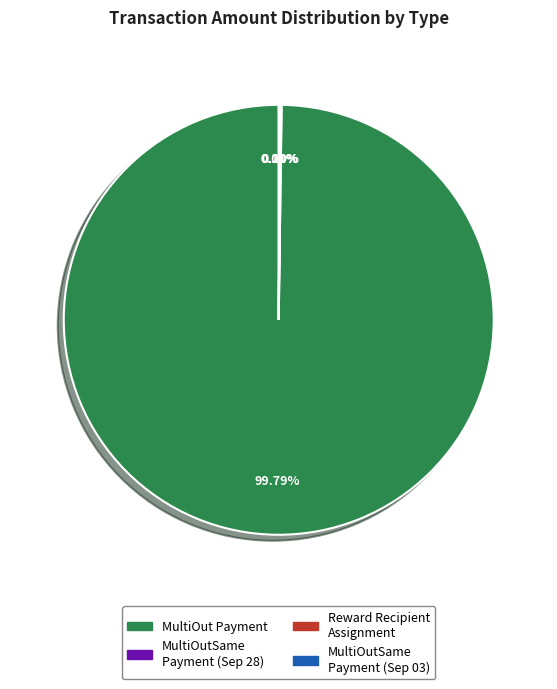

Which slice is the largest?

MultiOut Payment